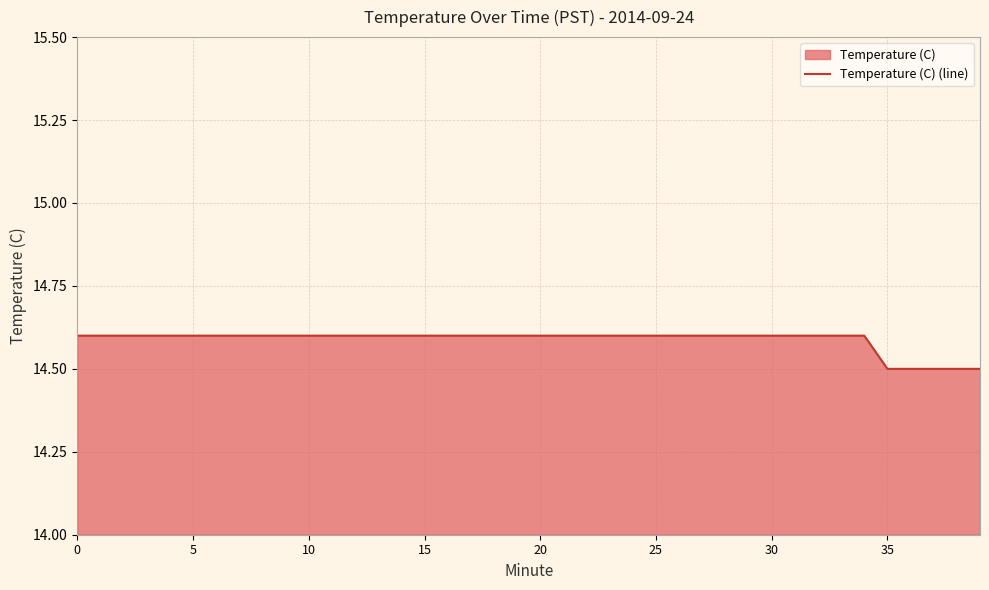

Between 28 and 16, which is larger?

28